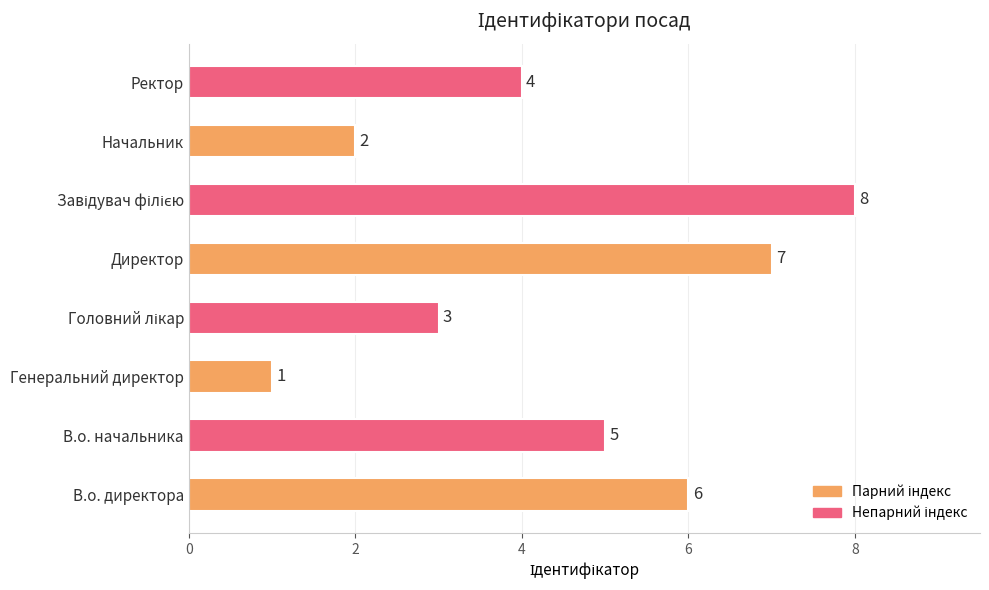

Which has a higher value, Генеральний директор or В.о. директора?

В.о. директора